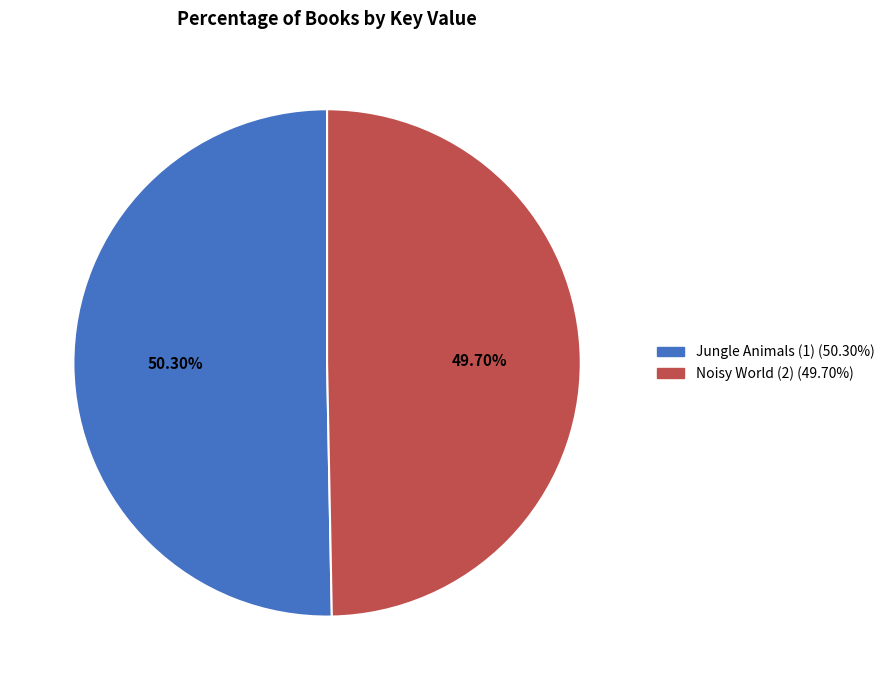

To the nearest percent, what is the difference between the Noisy World (2) and Jungle Animals (1) slice percentages?

1%